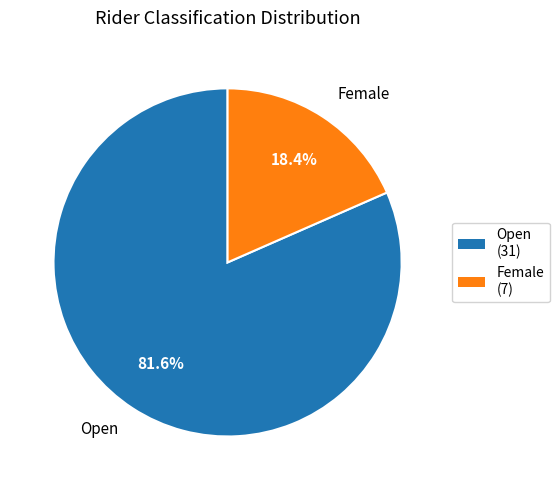

True or false: Open accounts for 82% of the total.

True